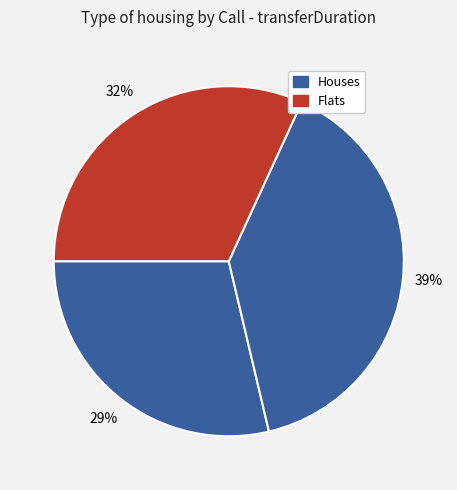

How many slices are in this pie chart?

3